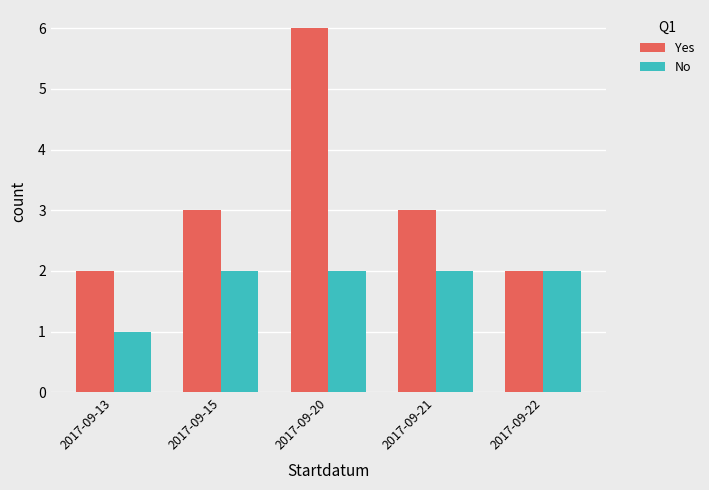

The No series shows 3 at 2017-09-21. True or false?

False